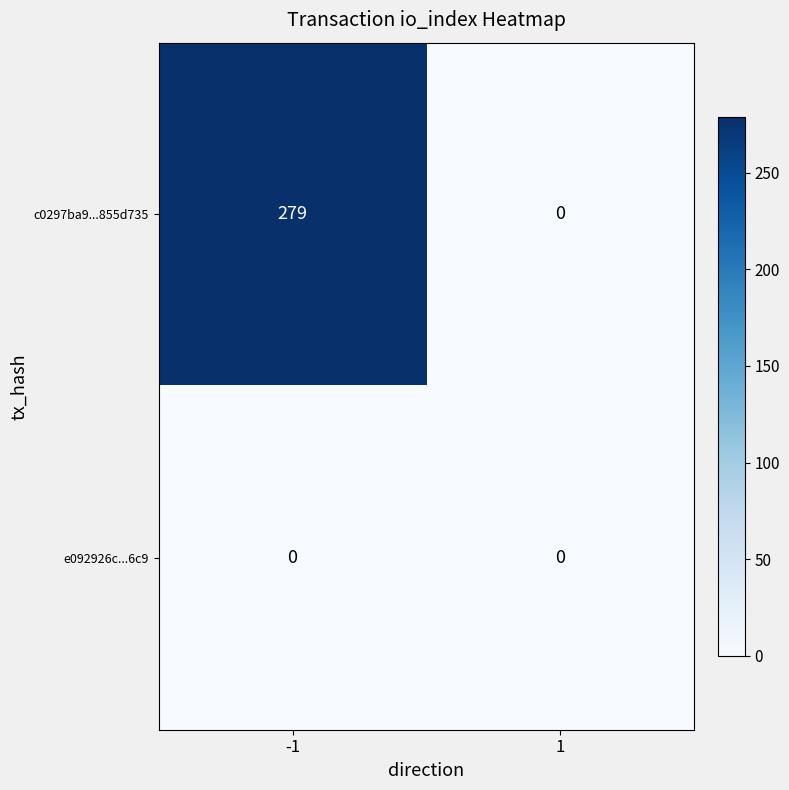

List the series in order of their peak value, lowest first.

e092926c...6c9, c0297ba9...855d735